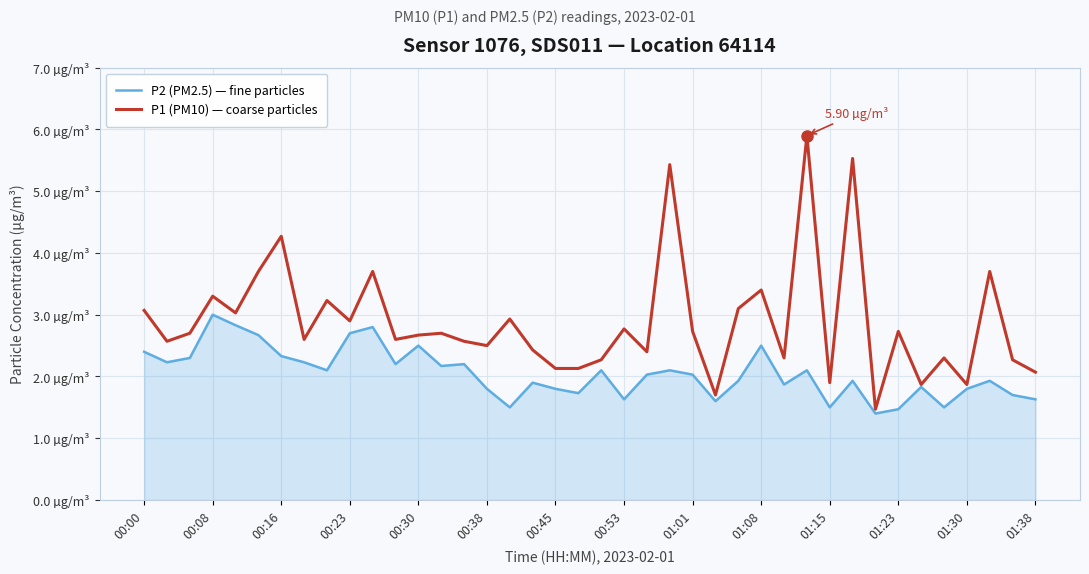

Does the chart display data point markers on the line(s)?

No